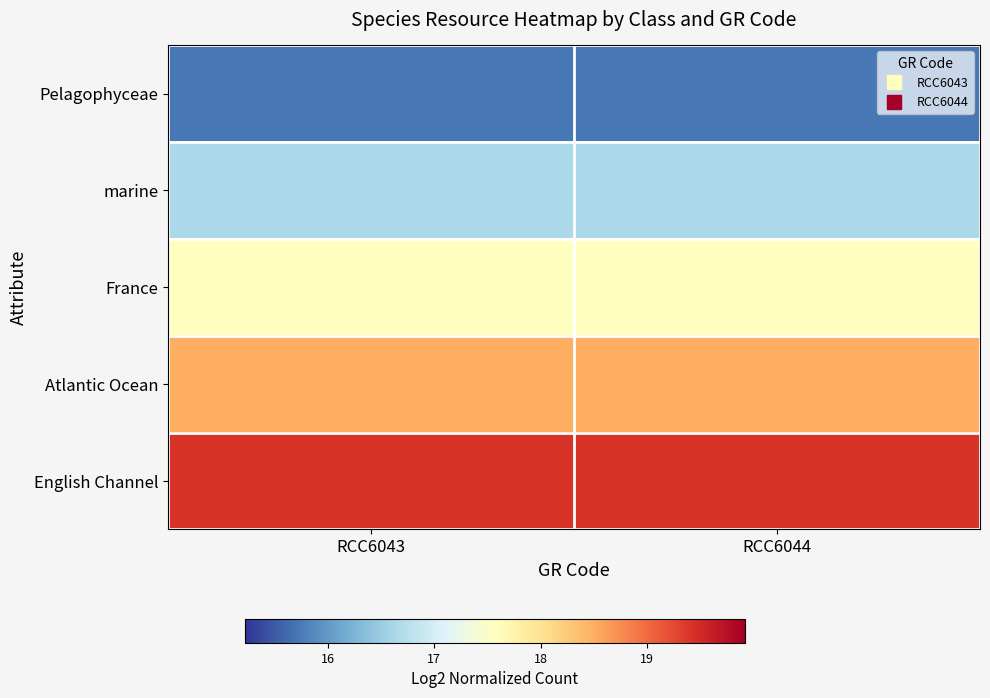

What is the difference between the highest and lowest values at RCC6043?

3.7